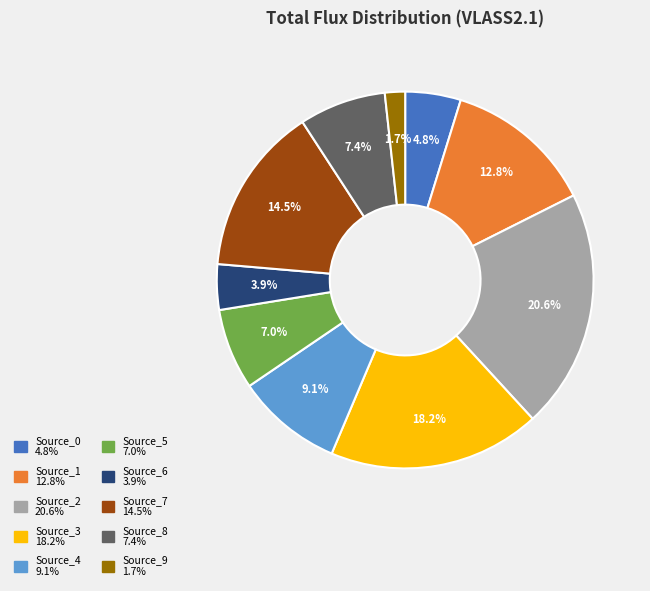

To the nearest percent, what is the difference between the Source_2 and Source_7 slice percentages?

6%